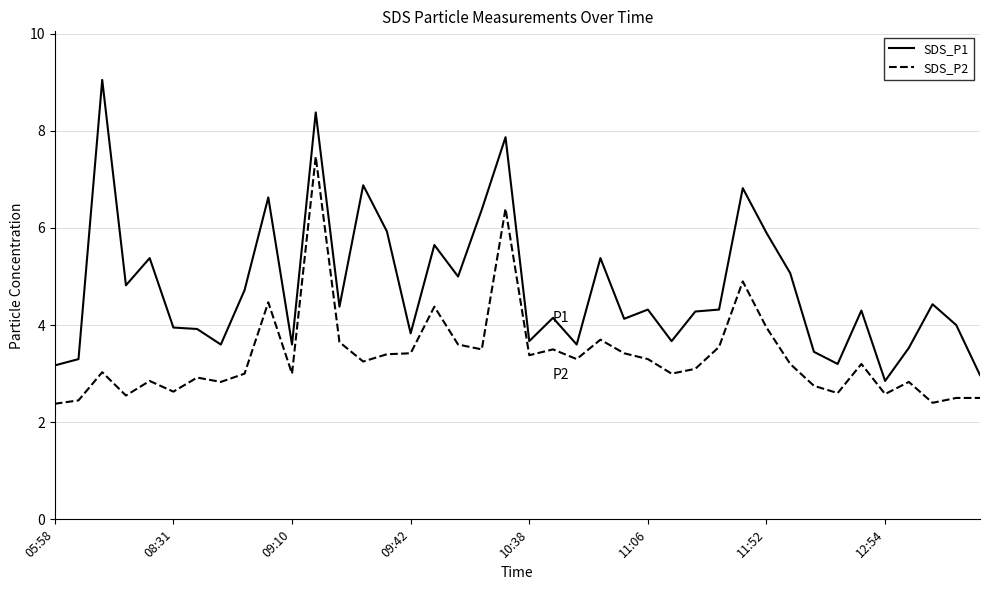

Which series has the widest spread of values?

SDS_P1